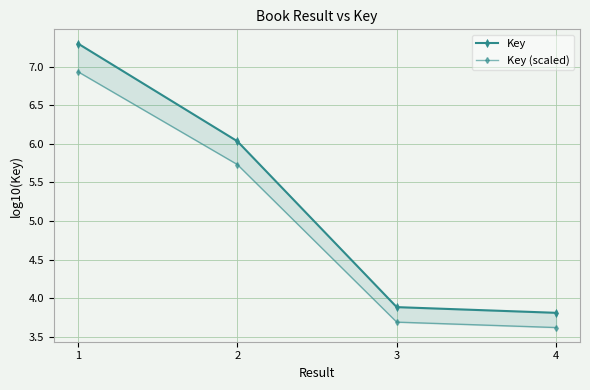

What is the average value of the Key (scaled) series?

5.0